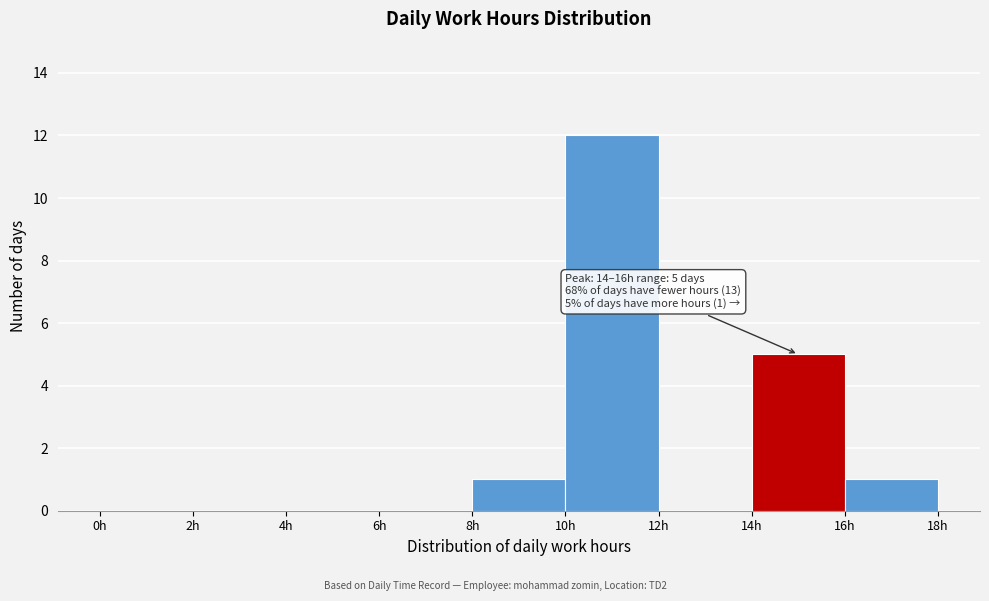

Over which range of the x-axis is the bar tallest?

10 to 12